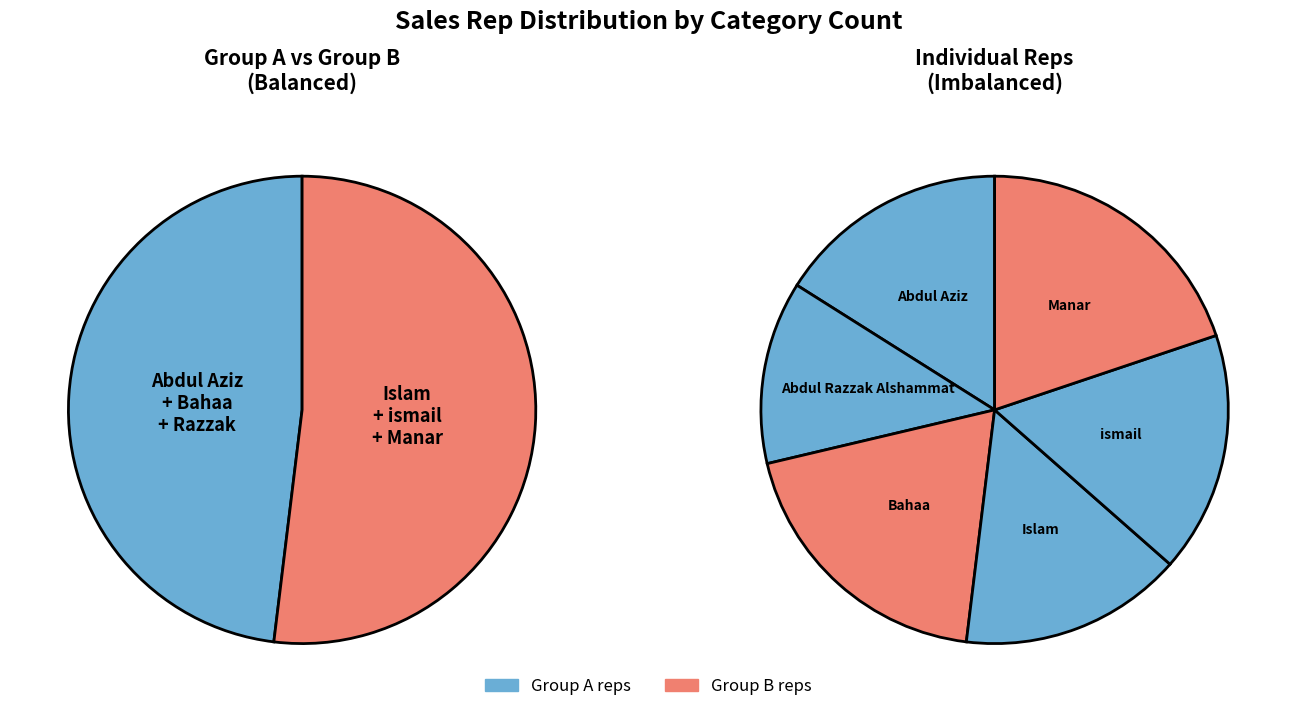

What is the ratio of the value at Manar to the value at Abdul Razzak Alshammat?

1.6